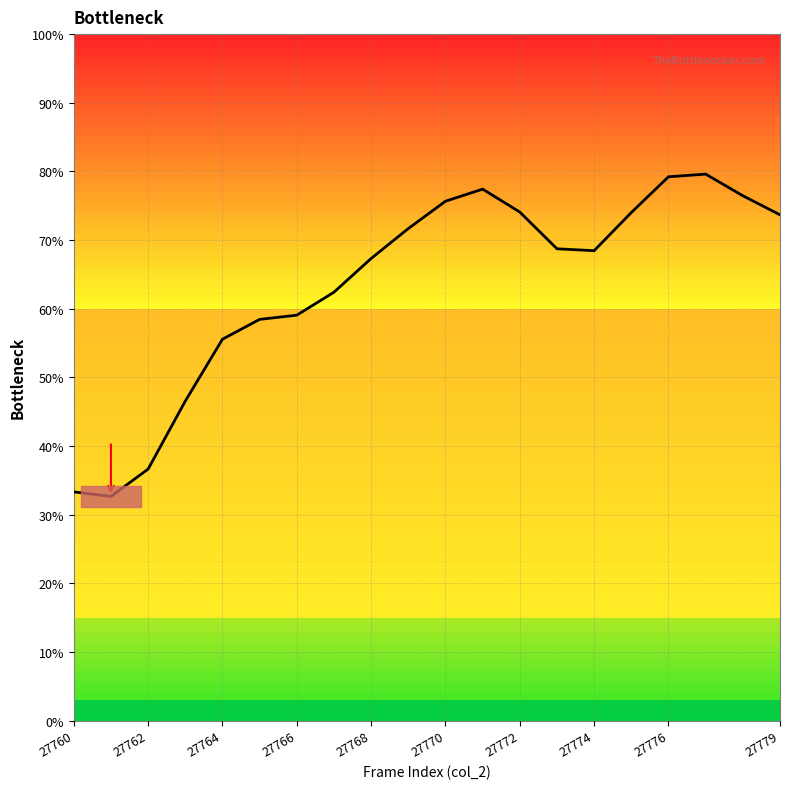

What is the difference between the maximum and minimum values?

47.0